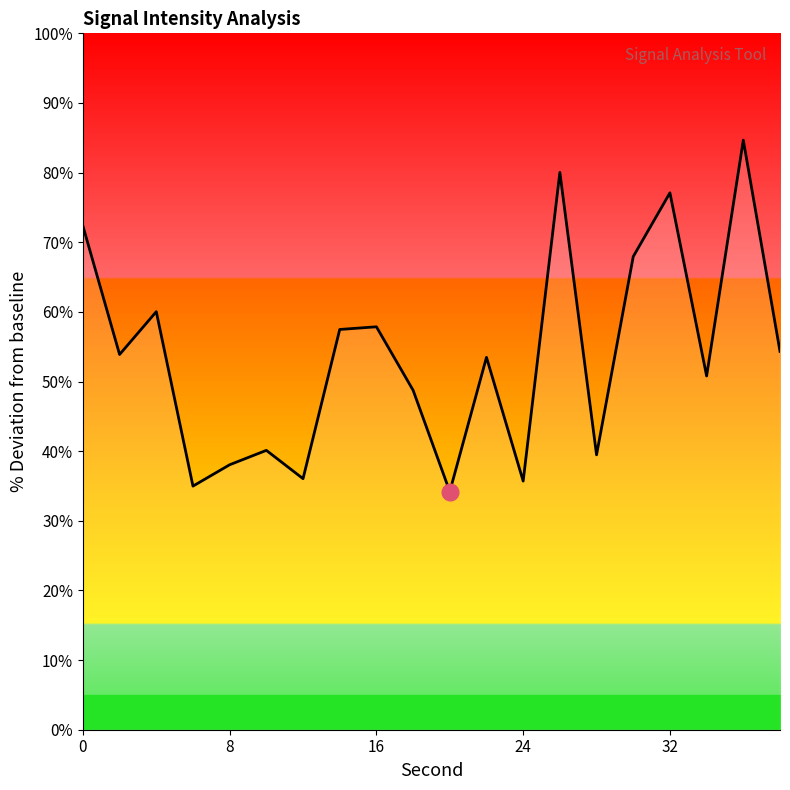

What is the average value?

53.9